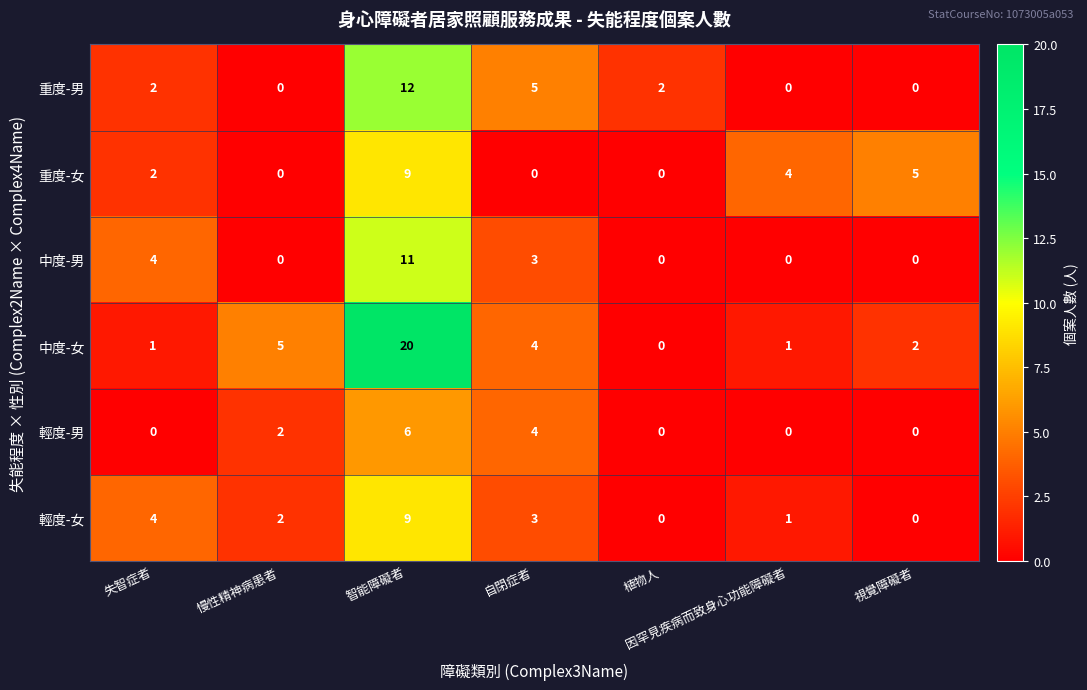

Is it true that 中度-男 equals 6 at 智能障礙者?

False